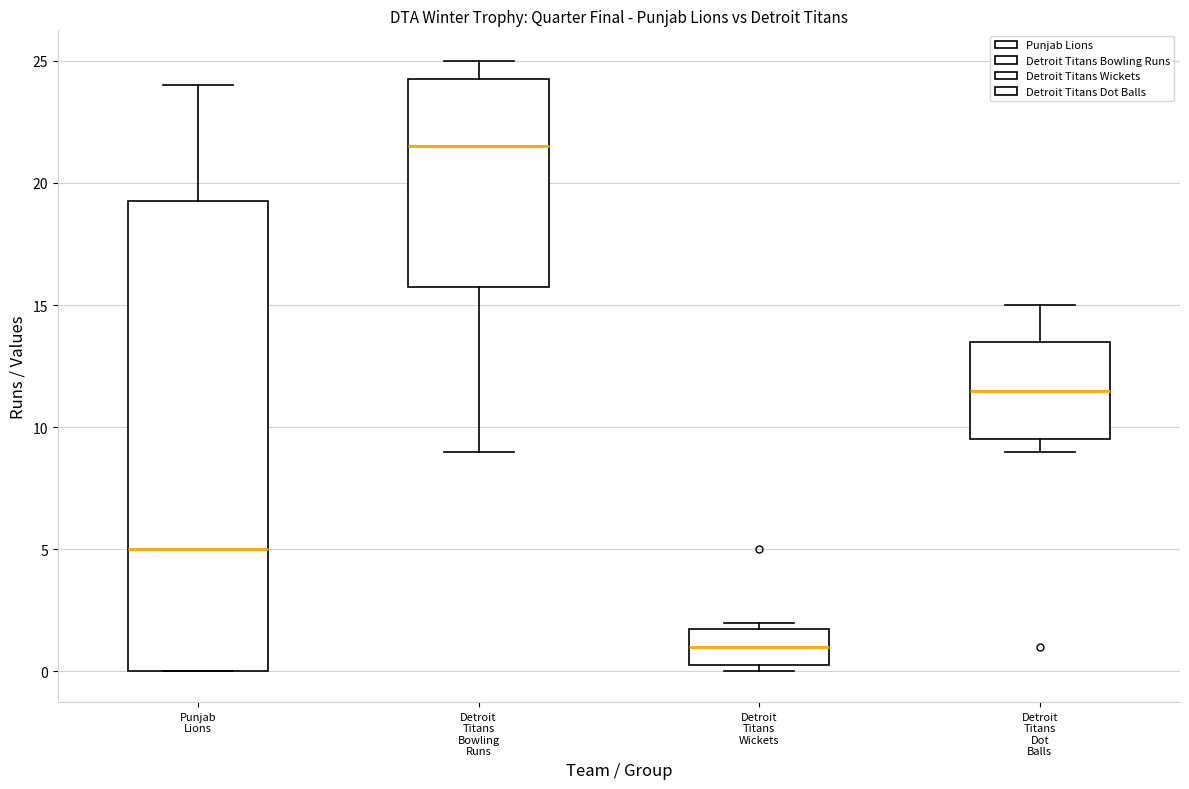

Where does the upper whisker of the box for Detroit Titans Dot Balls end on the y-axis? The values are not printed on the chart, so give them approximately, as read against the axis.

15.0